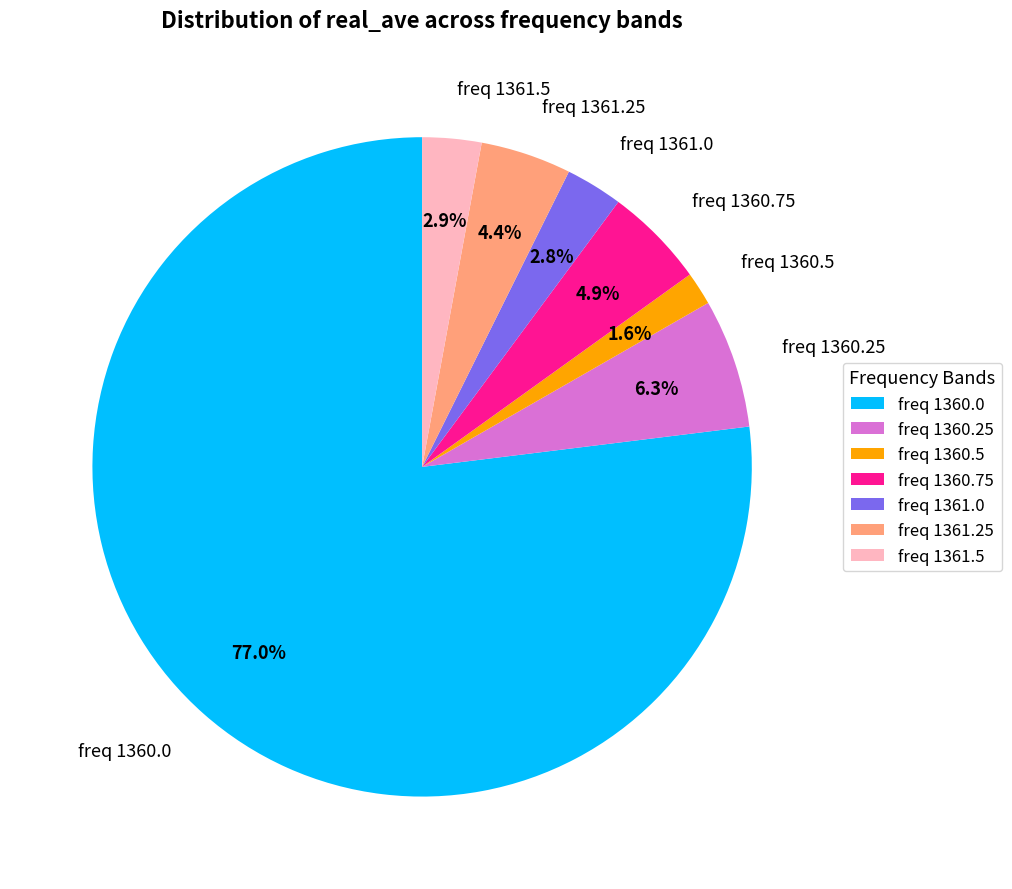

How many slices are in this pie chart?

7